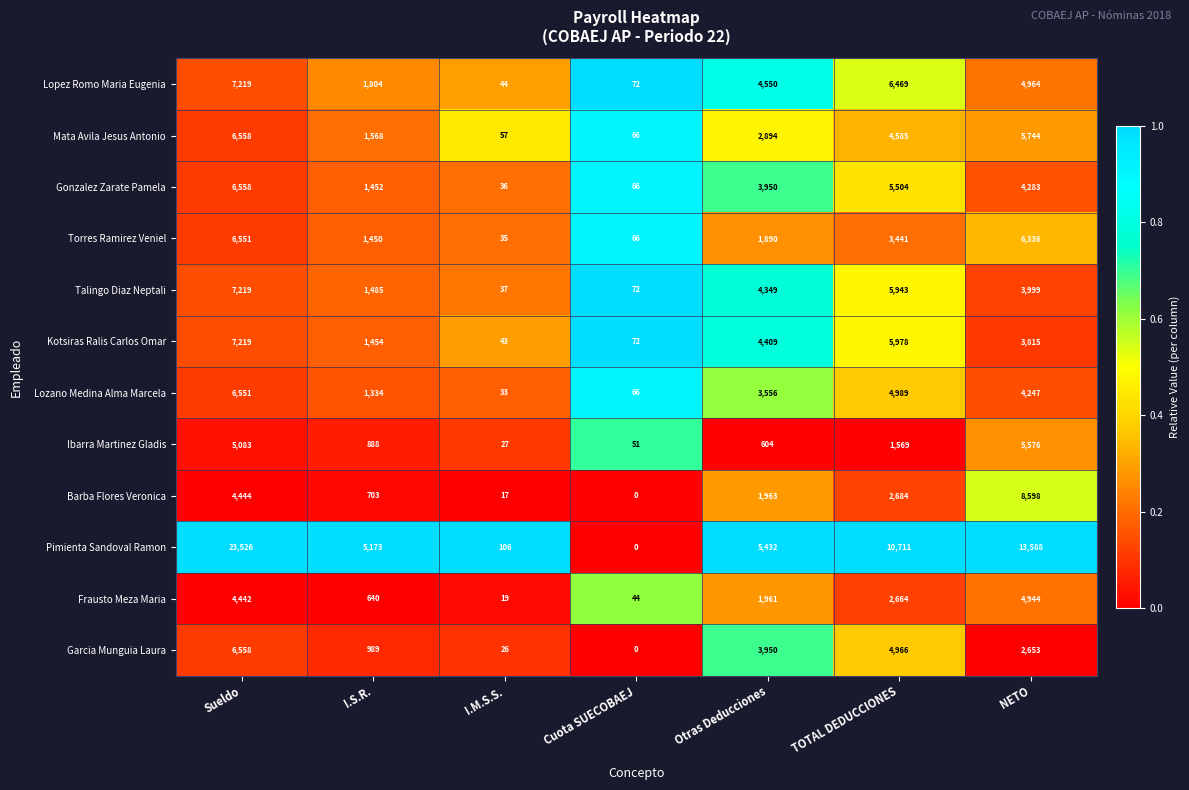

The Talingo Diaz Neptali series shows 7219 at Sueldo. True or false?

True